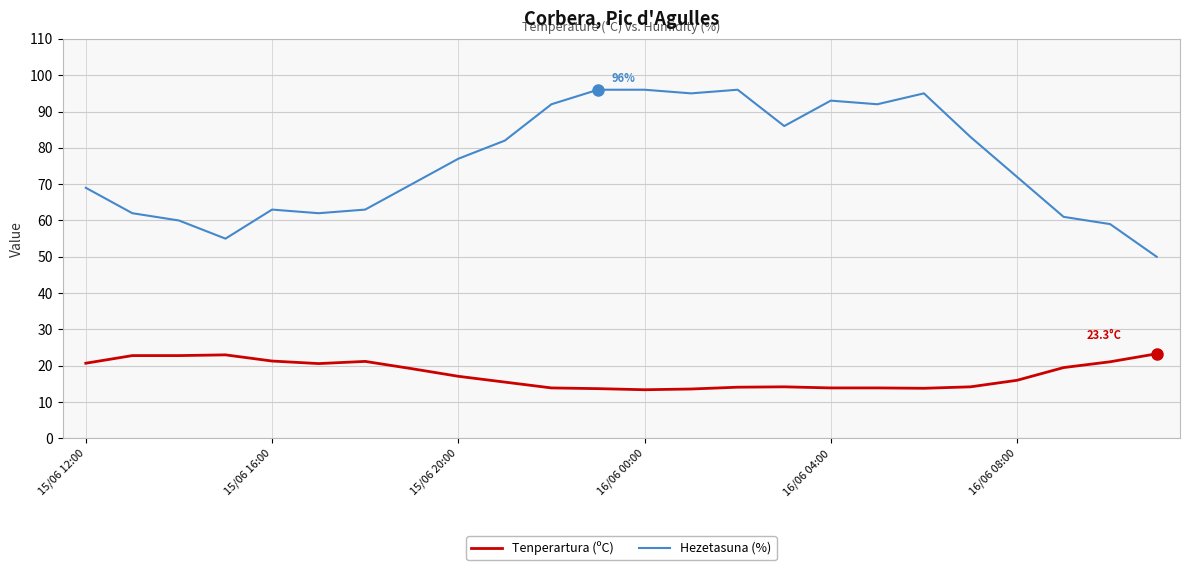

Which series has the widest spread of values?

Hezetasuna (%)